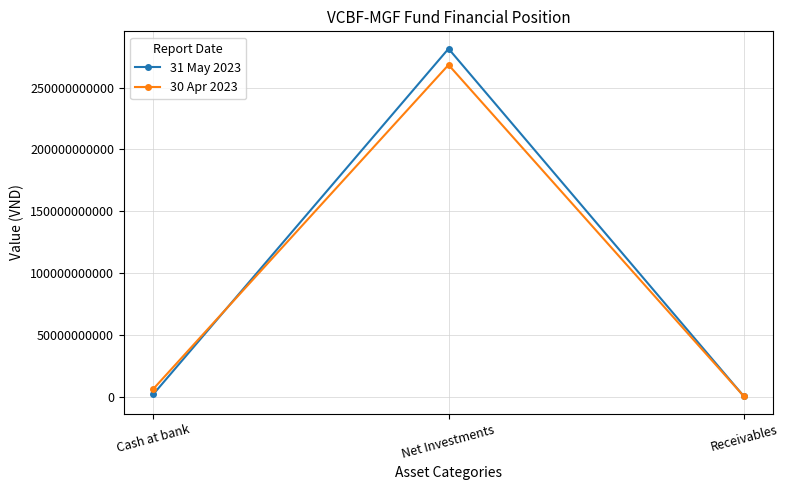

Where is 31 May 2023 nearest to the value 141057556350?

Cash at bank